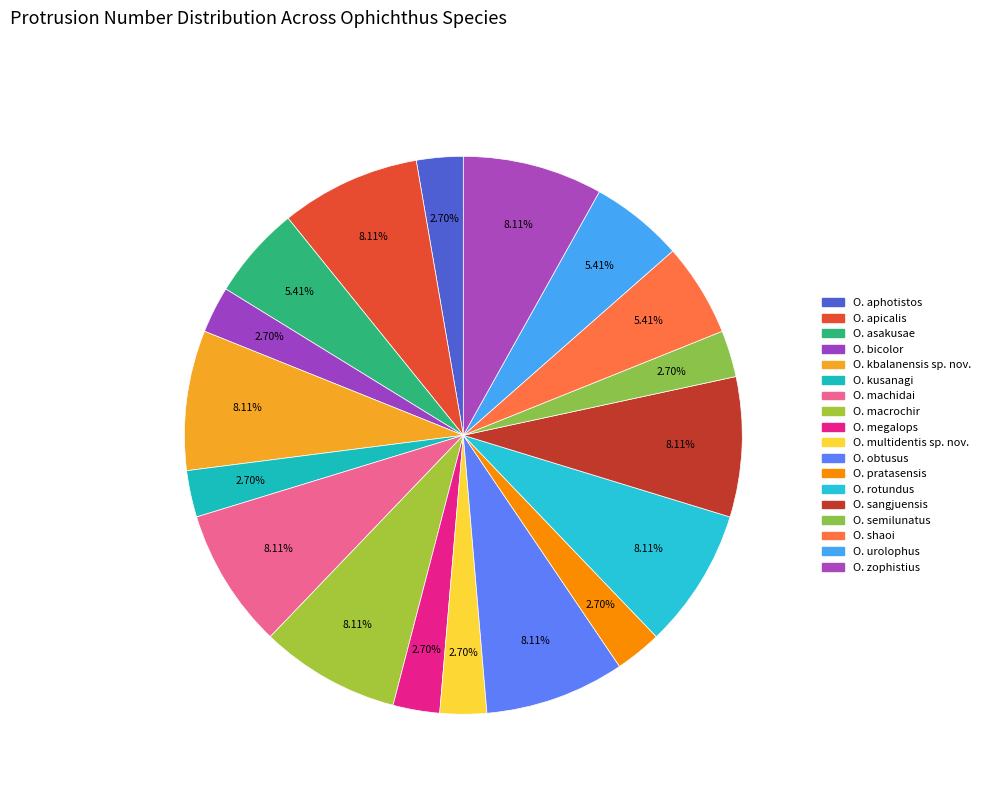

How many slices are in this pie chart?

18